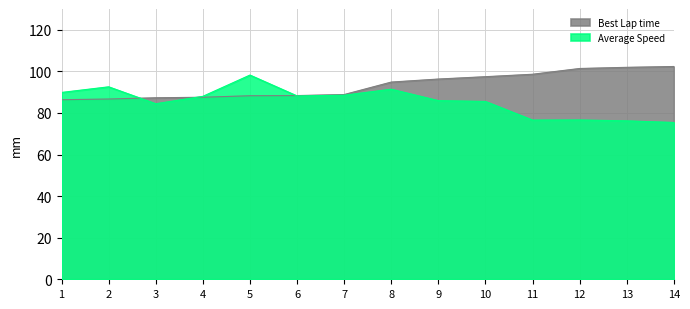

At which label is Best Lap time closest to 94?

8